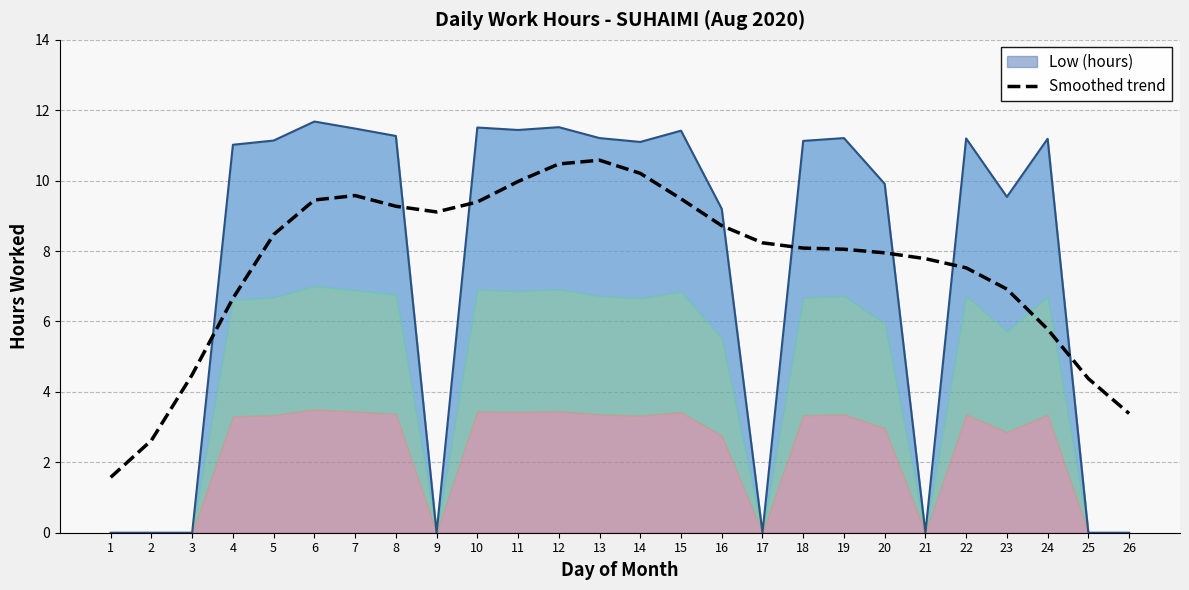

Where is the first local minimum?

9